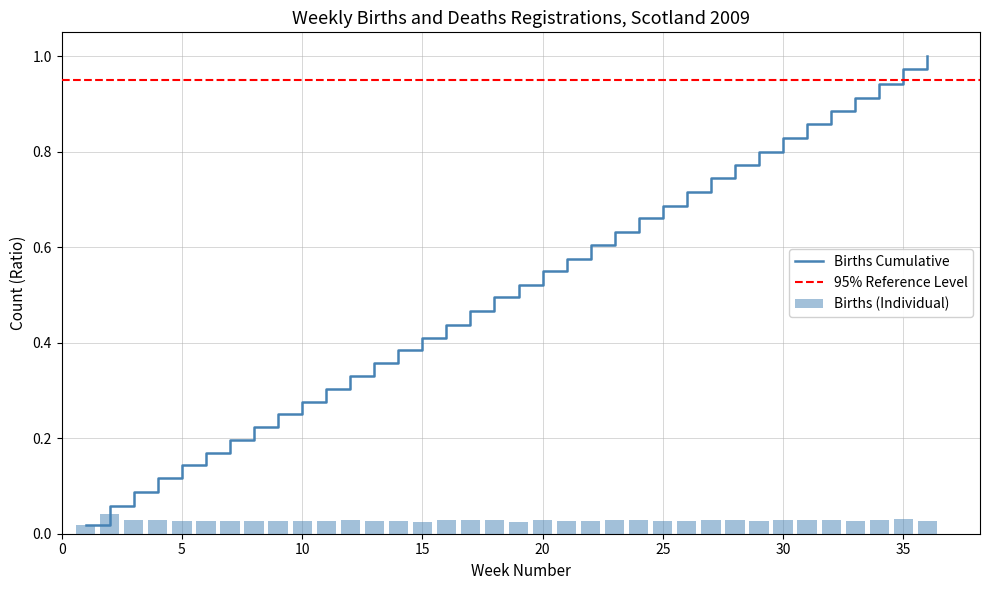

Reading right to left, transcribe all the data shown in this chart.

36=0.0	35=0.0	34=0.0	33=0.0	32=0.0	31=0.0	30=0.0	29=0.0	28=0.0	27=0.0	26=0.0	25=0.0	24=0.0	23=0.0	22=0.0	21=0.0	20=0.0	19=0.0	18=0.0	17=0.0	16=0.0	15=0.0	14=0.0	13=0.0	12=0.0	11=0.0	10=0.0	9=0.0	8=0.0	7=0.0	6=0.0	5=0.0	4=0.0	3=0.0	2=0.0	1=0.0